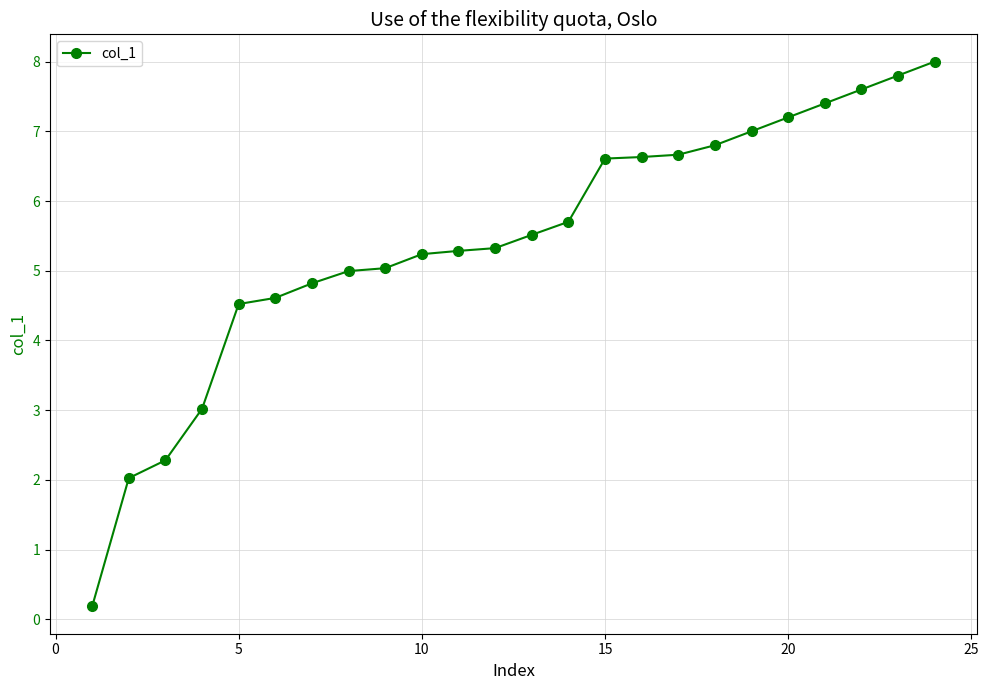

What is the difference between the maximum and minimum values?

7.8